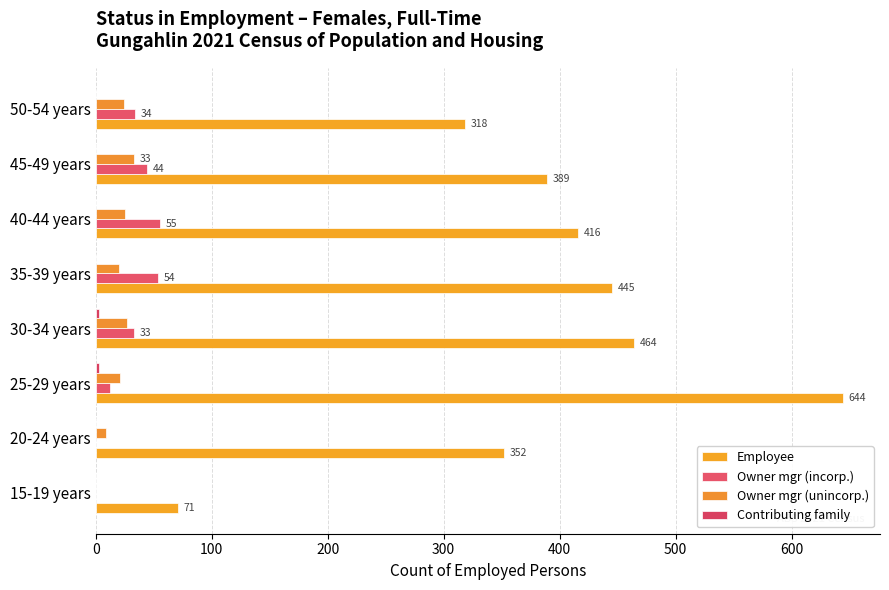

How many data points does each series have?

8